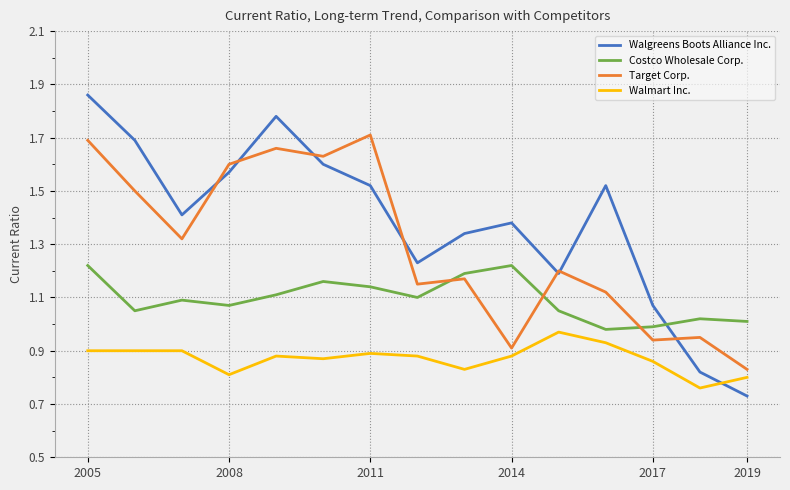

True or false: Target Corp. and Walmart Inc. intersect in this chart.

False